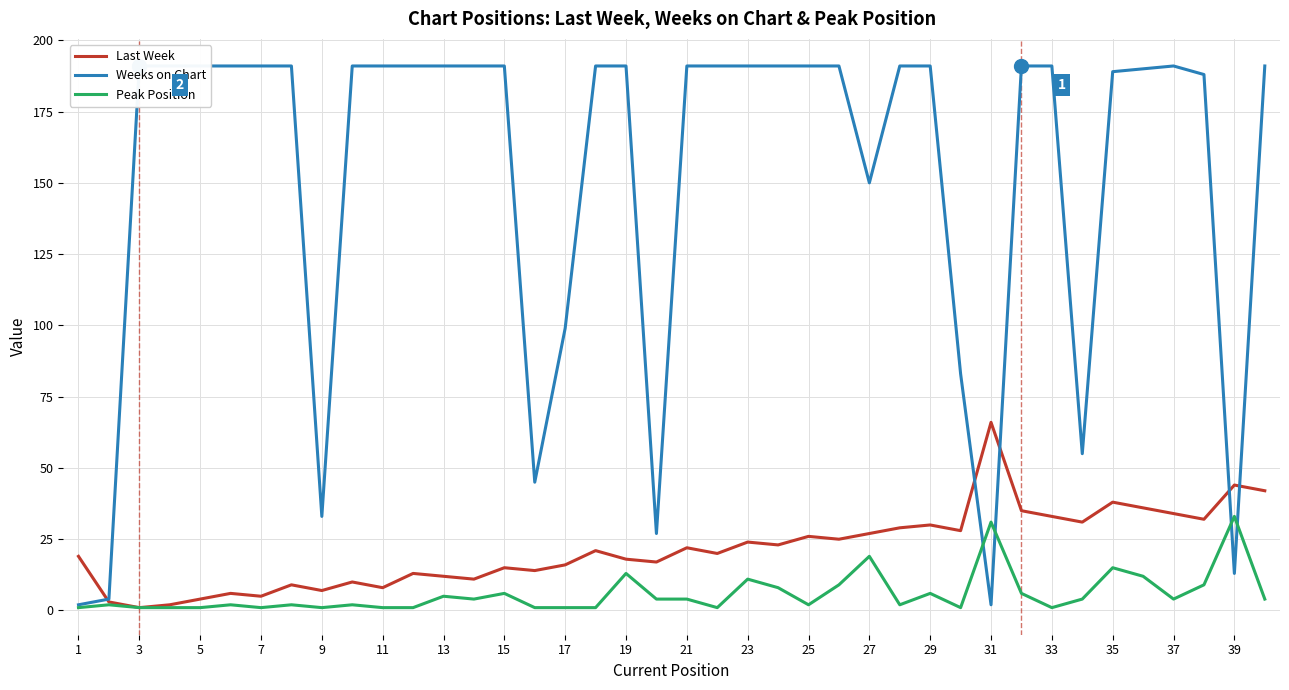

What is the average value of the Last Week series?

21